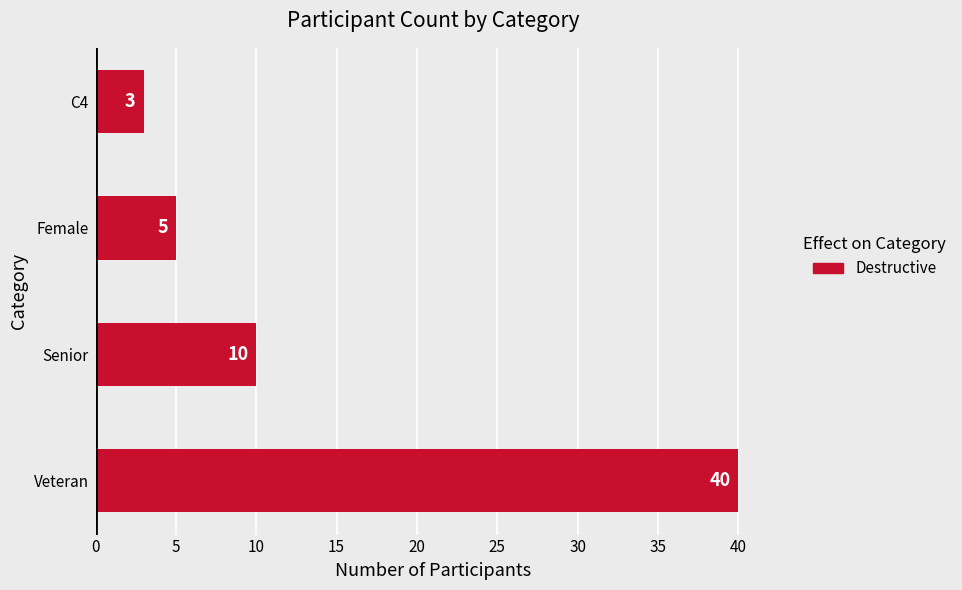

Rank the categories by value from lowest to highest.

C4, Female, Senior, Veteran